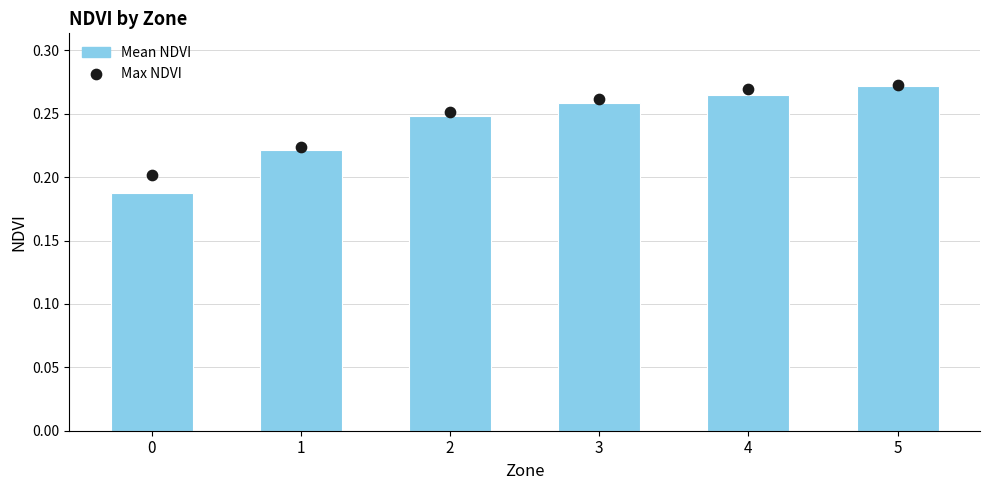

Which series contains the highest Y value?

max_NDVI